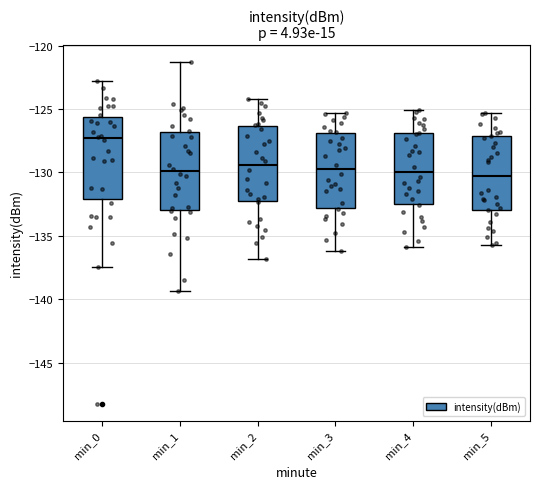

Where is the upper edge of the box for min_2 on the y-axis? The values are not printed on the chart, so give them approximately, as read against the axis.

-126.5